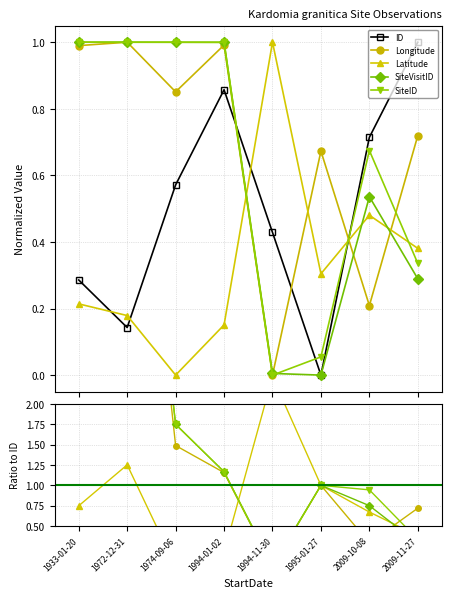

Between 1972-12-31 and 2009-10-08, which is larger?

2009-10-08